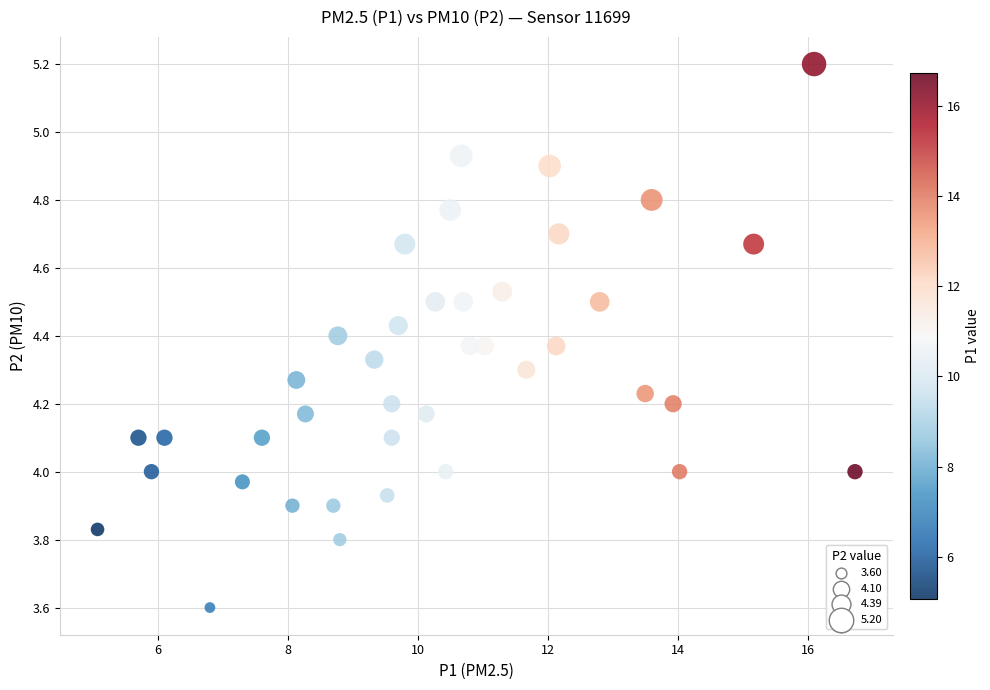

What is the range of X values (max minus min)?

11.7